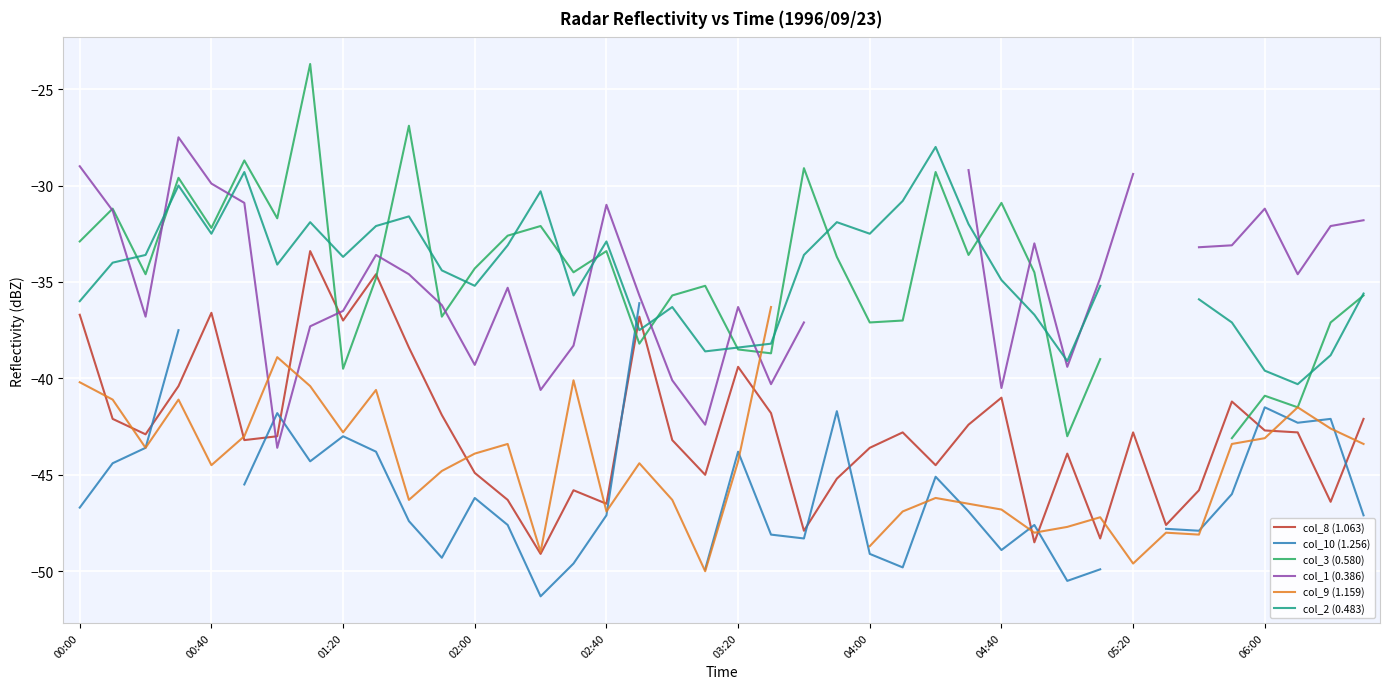

Rank the series by their maximum value, from lowest to highest.

col_9 (1.159), col_10 (1.256), col_8 (1.063), col_2 (0.483), col_1 (0.386), col_3 (0.580)